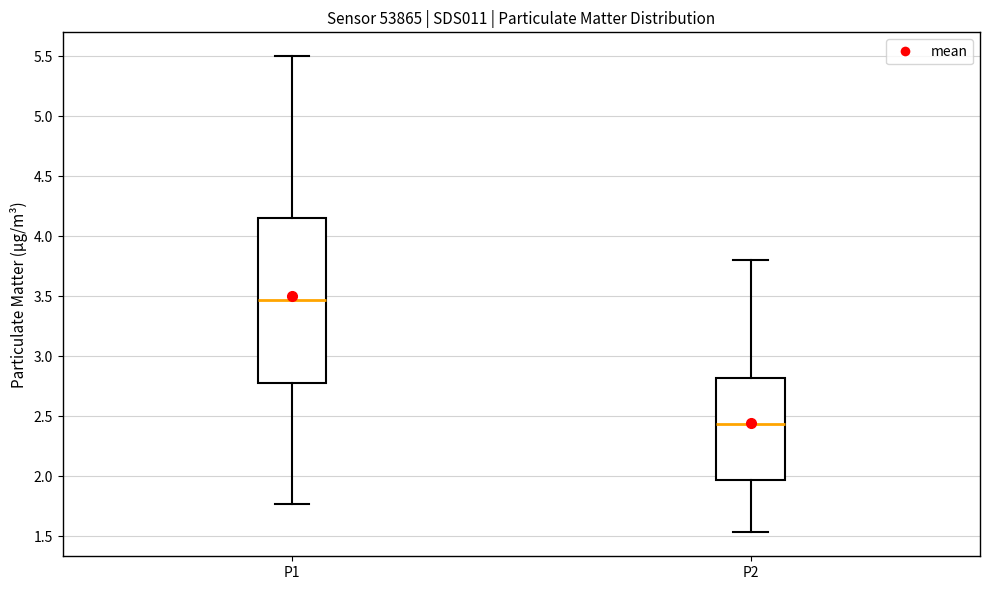

Reading left to right, transcribe this box plot: for each box, give where its median line is, the range the box spans, and where its two whiskers end, as read against the y-axis. The values are not printed on the chart, so give them approximately, as read against the axis.

P1: median 3.45, box 2.80 to 4.15, whiskers 1.75 to 5.50
P2: median 2.45, box 1.95 to 2.80, whiskers 1.55 to 3.80